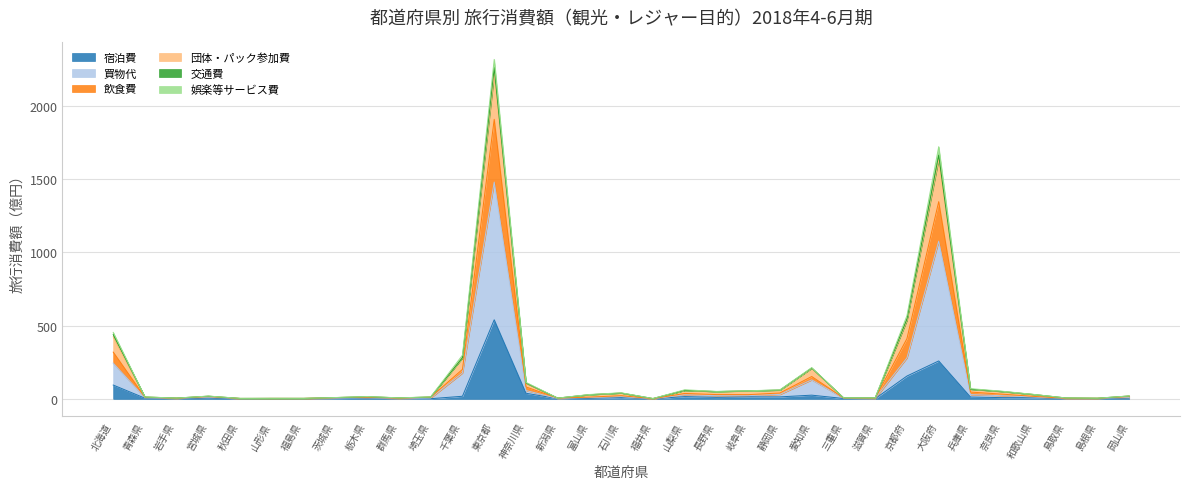

Which has a higher value, 和歌山県 or 群馬県?

和歌山県